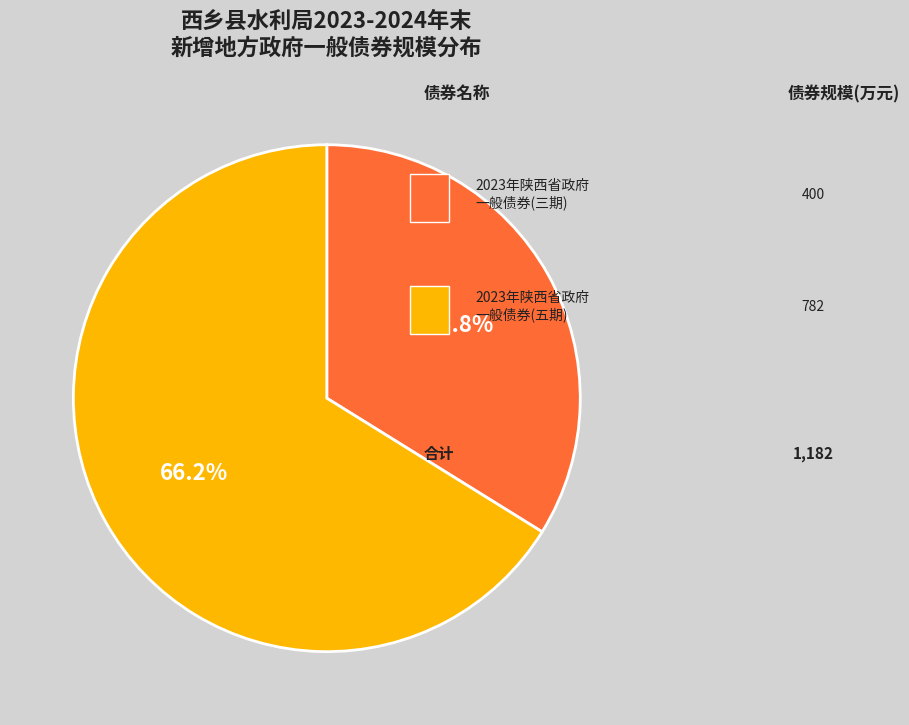

Is there a majority slice in this chart?

Yes